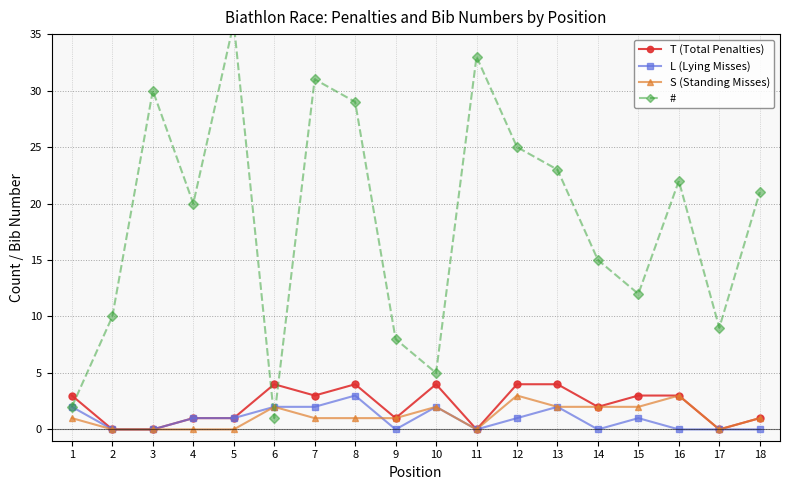

Where is S (Standing Misses) nearest to the value 1?

1